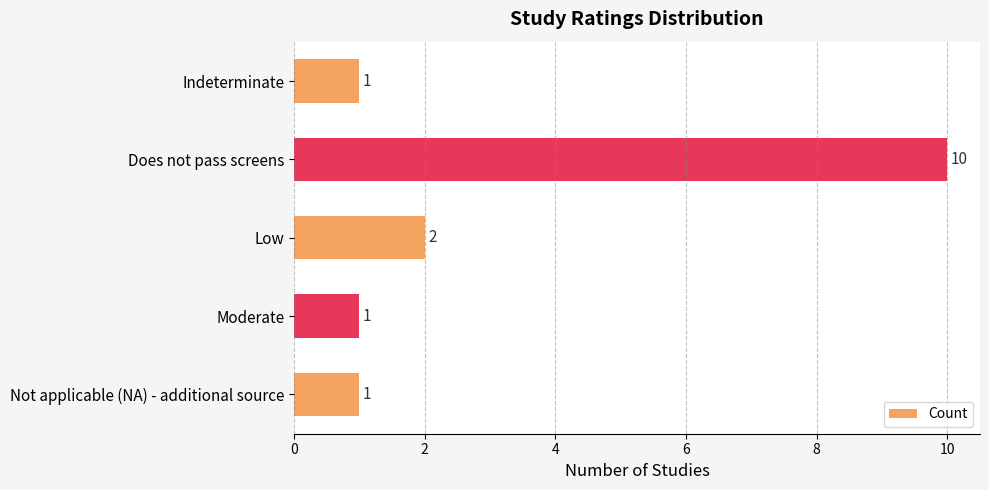

Reading bottom to top, extract all data points from this chart.

Not applicable (NA) - additional source=1	Moderate=1	Low=2	Does not pass screens=10	Indeterminate=1